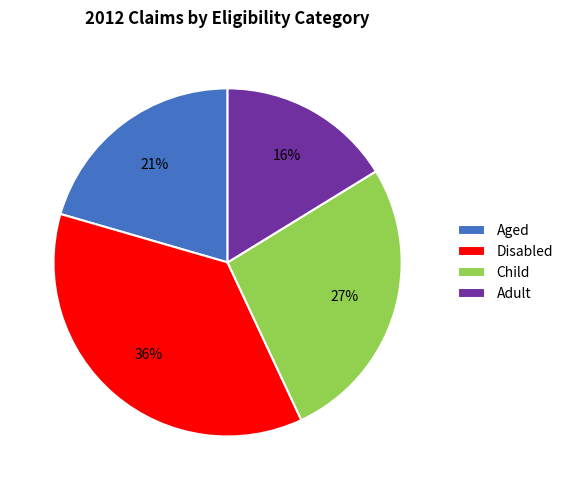

Between Child and Disabled, which is larger?

Disabled